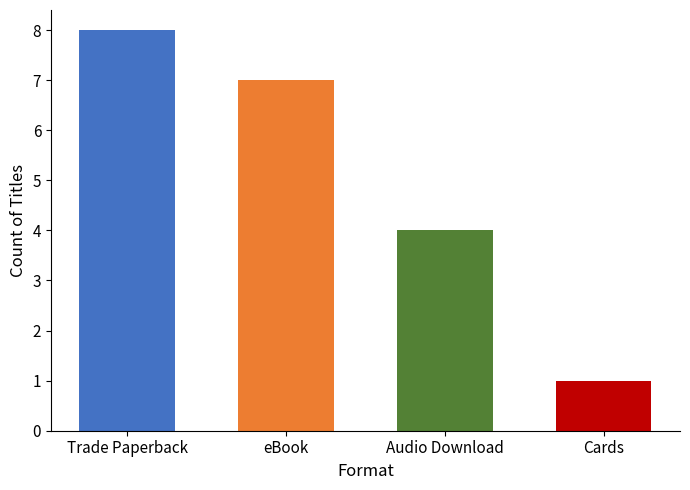

How many values are between 4 and 8?

3